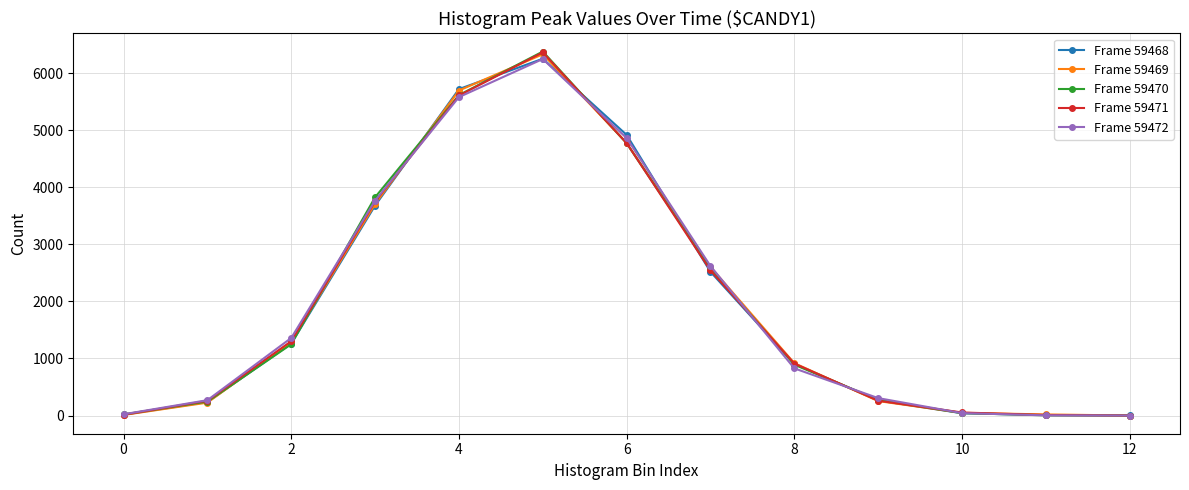

Rank the series by their average value, from lowest to highest.

Frame 59468, Frame 59471, Frame 59469, Frame 59470, Frame 59472